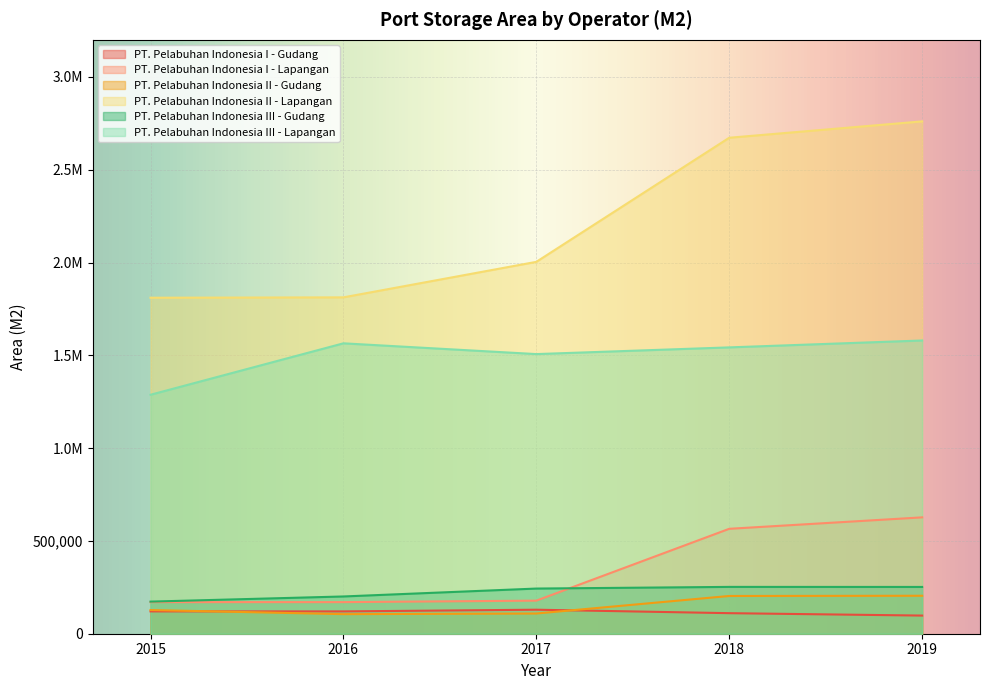

What is the value of the PT. Pelabuhan Indonesia I - Lapangan point at the 2nd from the left?

170244